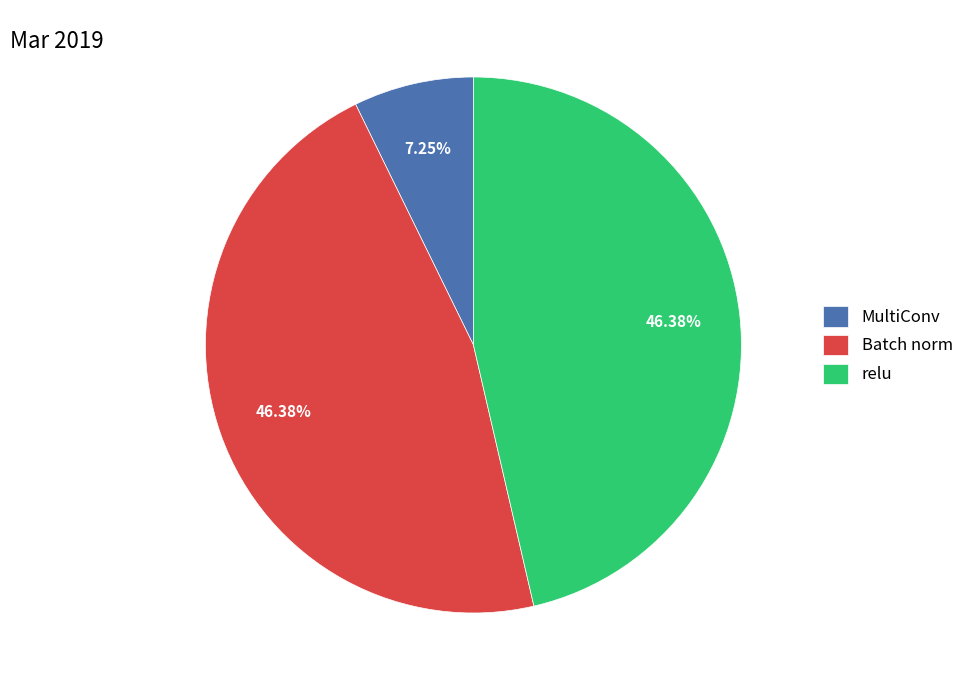

To the nearest percent, what is the average slice percentage?

33%